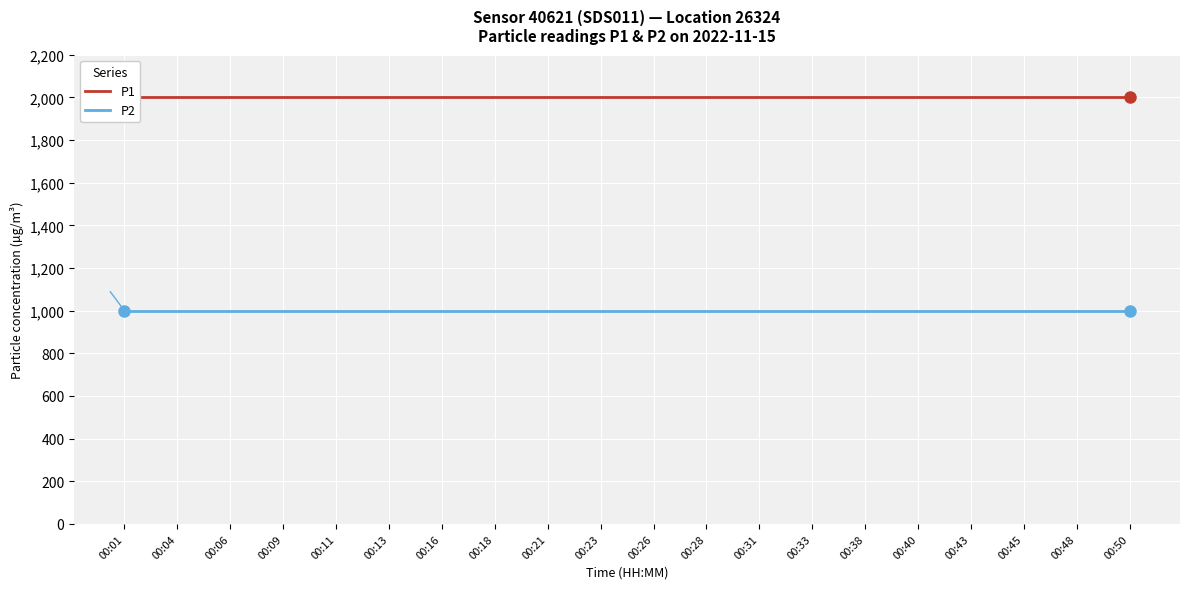

True or false: P1 and P2 cross at least once.

False